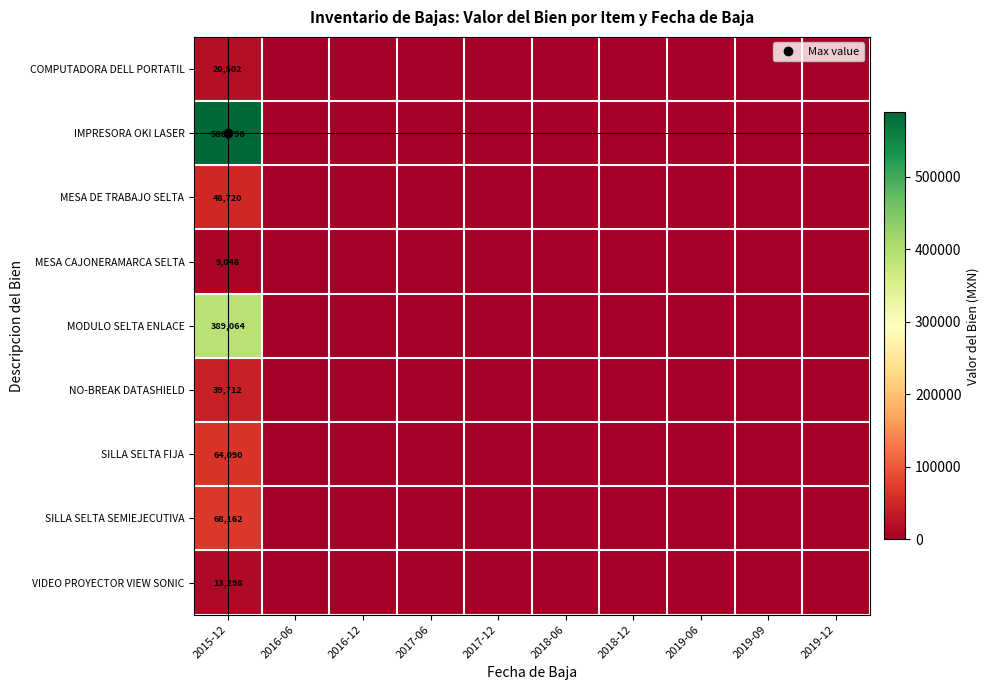

Which series has the largest total across all categories?

IMPRESORA OKI LASER